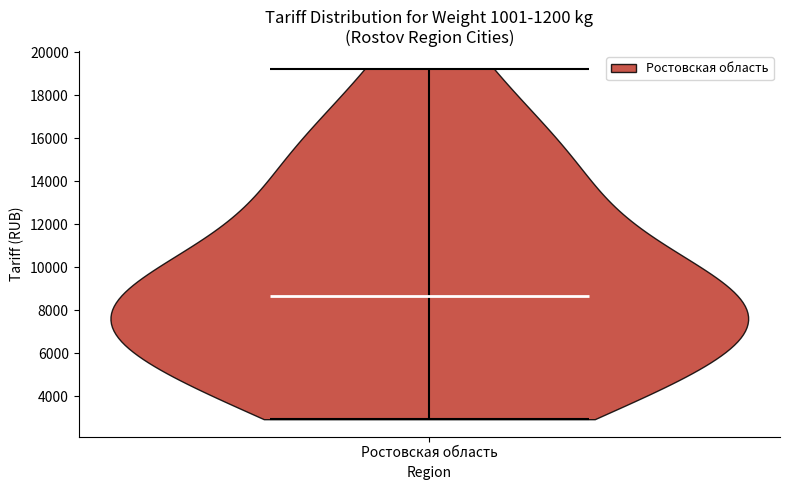

What is the lowest point the violin for Ростовская область reaches on the y-axis? The values are not printed on the chart, so give them approximately, as read against the axis.

3000